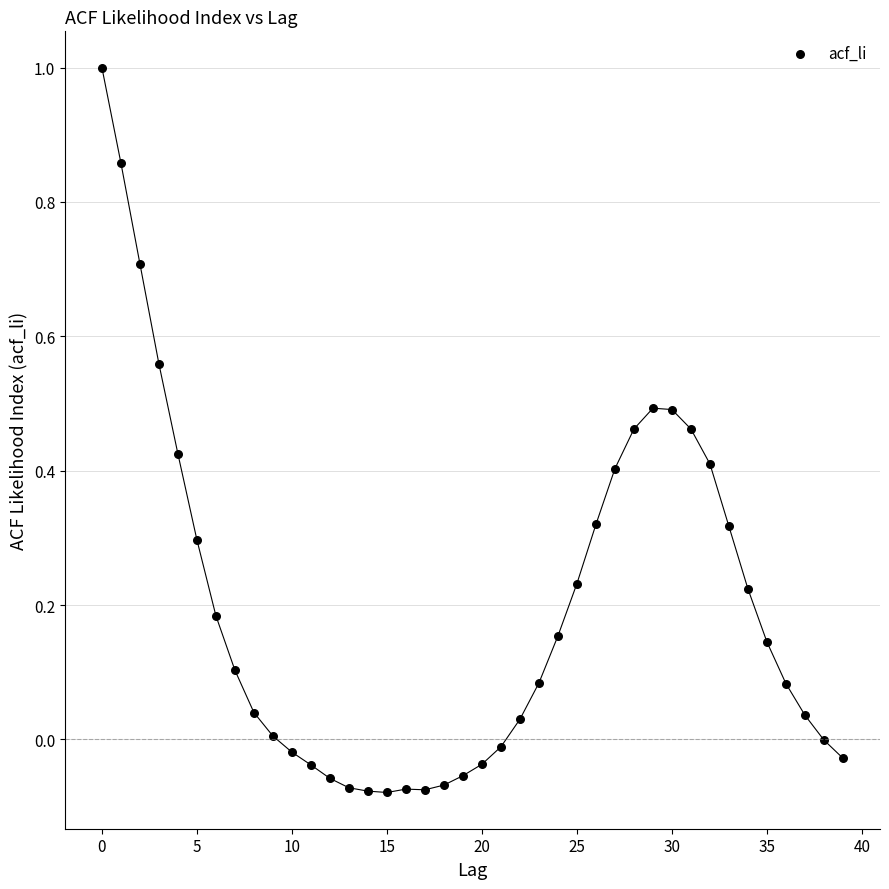

What is the range of Y values (max minus min)?

1.1